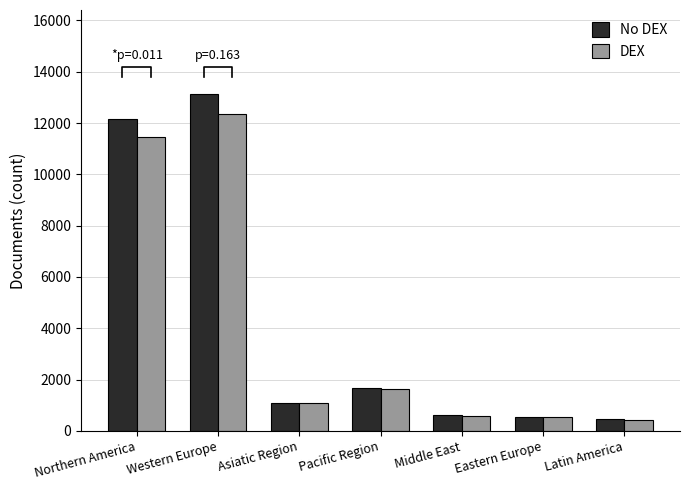

What is the approximate value of DEX at Eastern Europe, to the nearest 50?

550